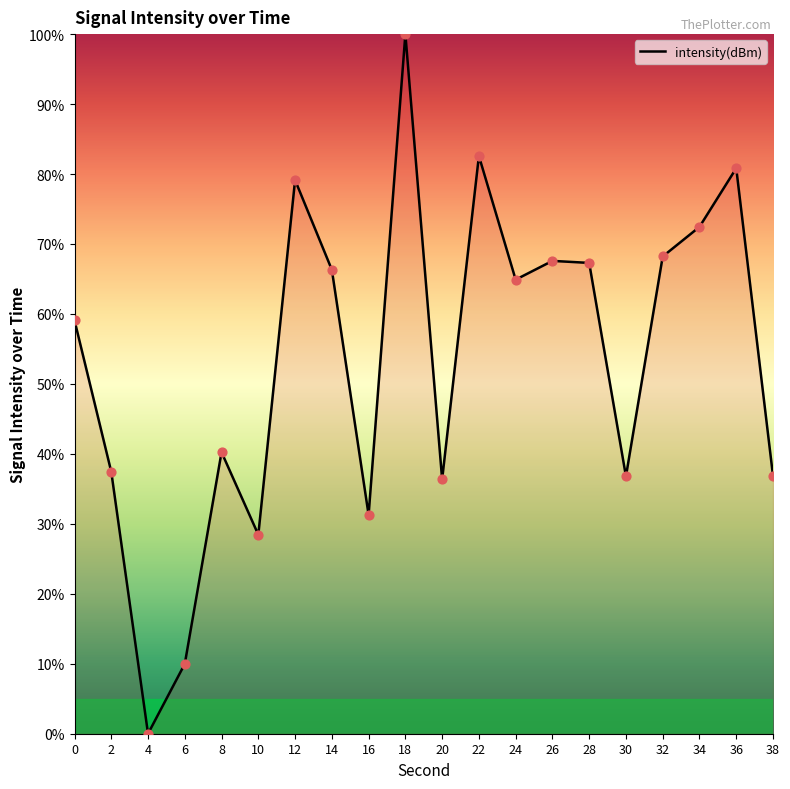

Which has a higher value, 20 or 8?

8